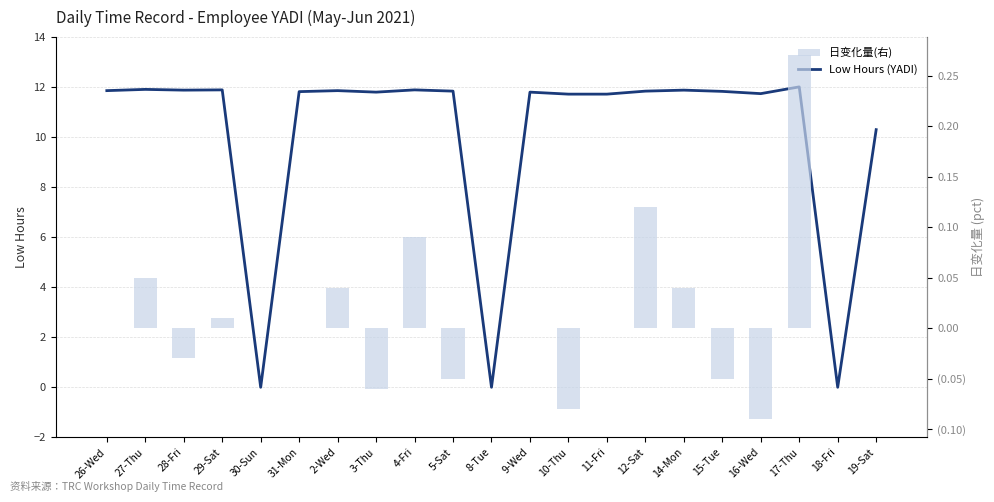

Which series changed the most between 12-Sat and 17-Thu?

Low Hours (YADI)